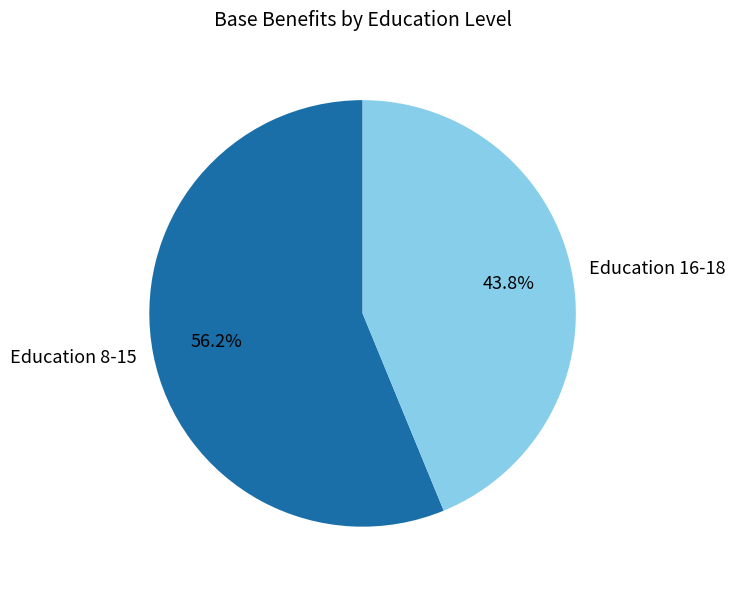

What is the largest slice in the pie chart?

Education 8-15